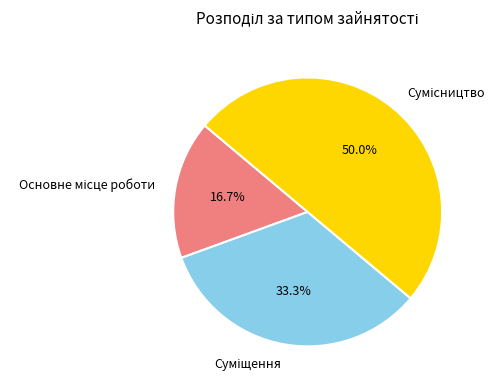

How many segments does this pie chart have?

3